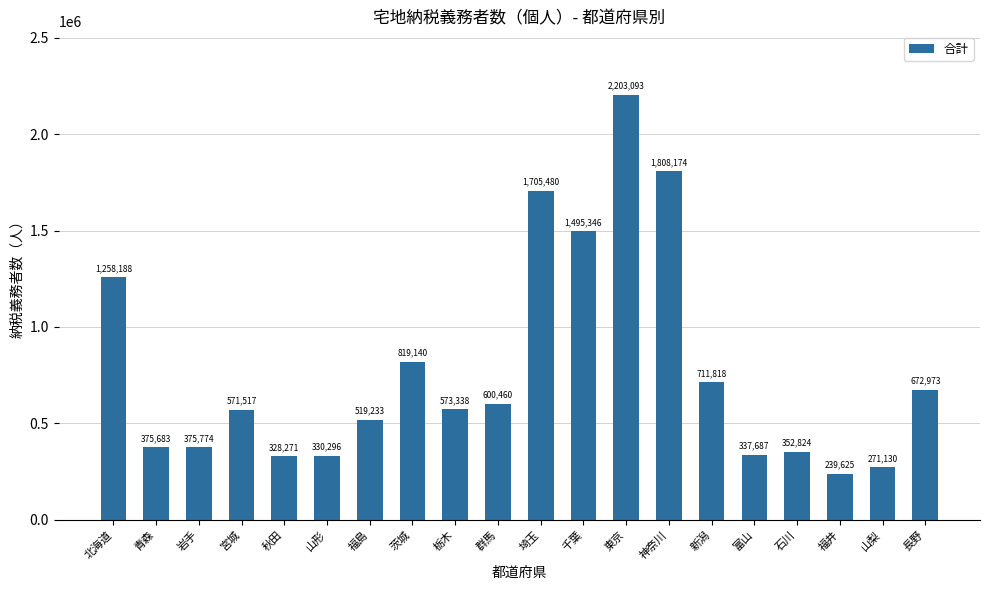

At which category does the chart reach its minimum across all series?

福井